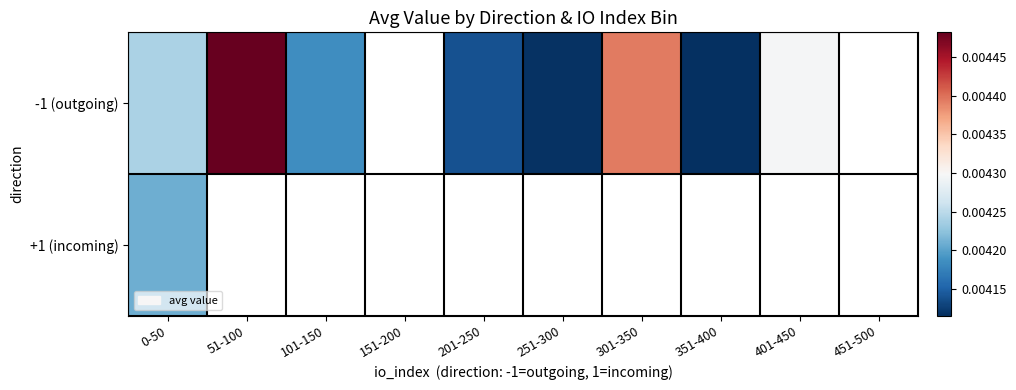

At which label is -1 (outgoing) closest to 0?

351-400